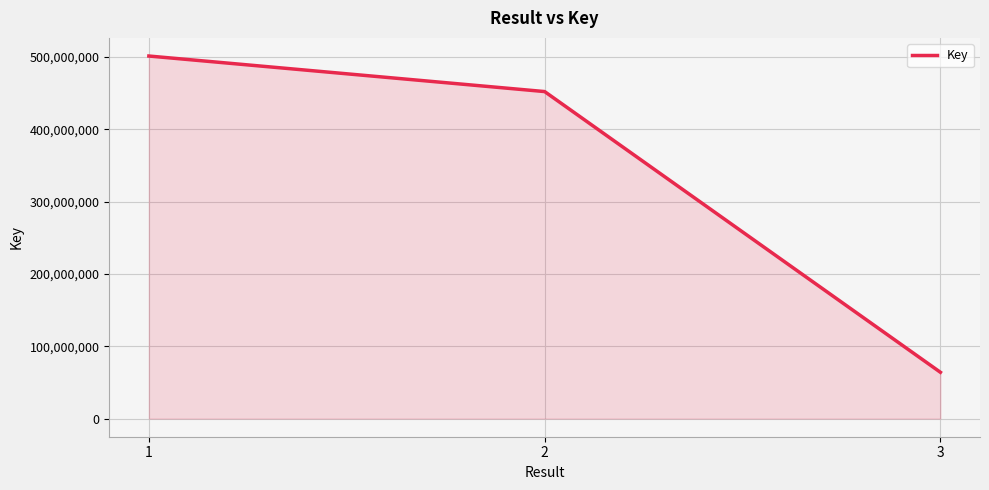

What is the difference between the second highest and minimum values?

388230955